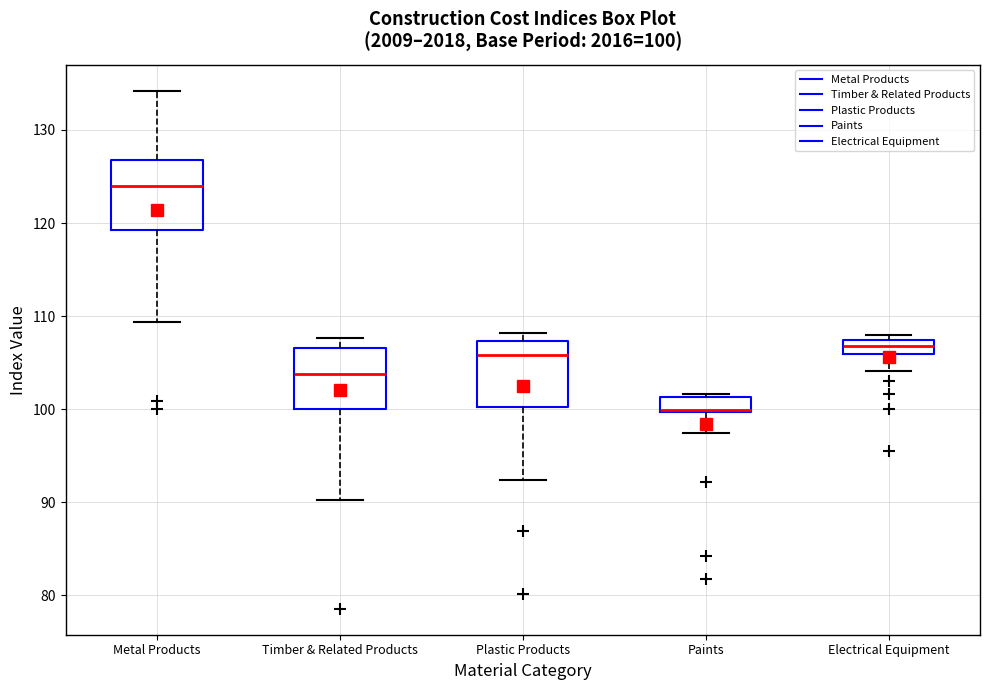

Which box's median line is the highest?

Metal Products